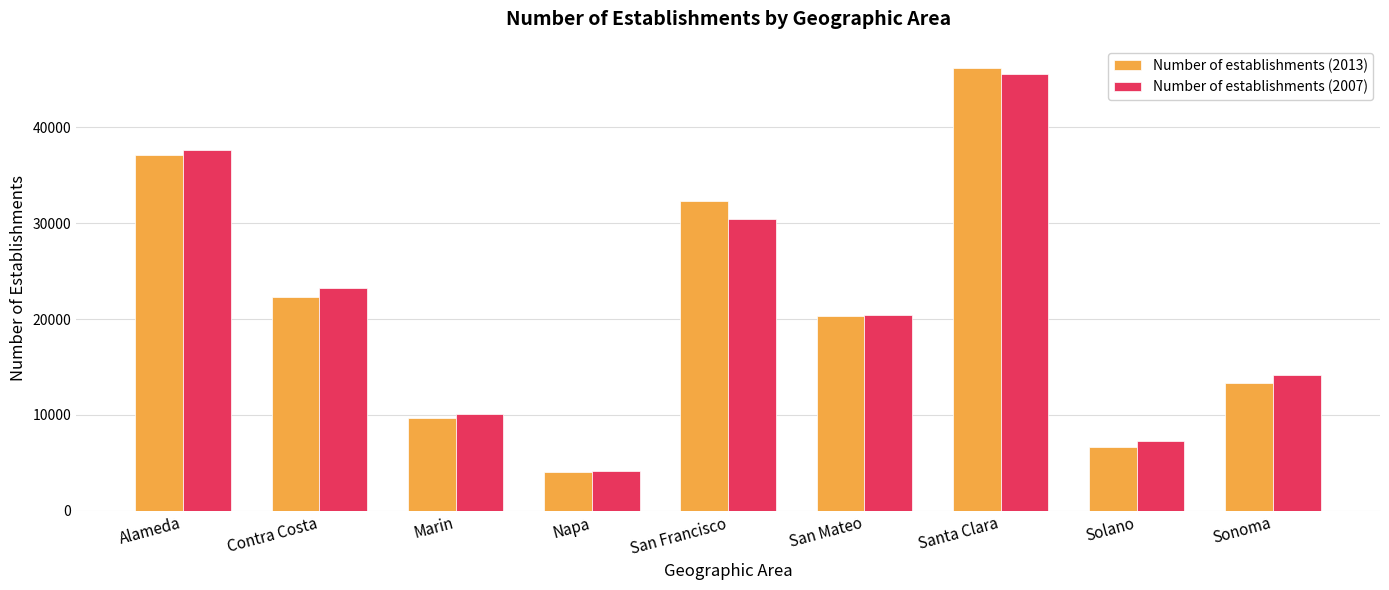

Reading left to right, extract all data points from this chart.

Number of establishments (2013): 37108	22338	9654	4043	32360	20342	46212	6677	13370
Number of establishments (2007): 37626	23290	10115	4165	30482	20417	45624	7228	14177